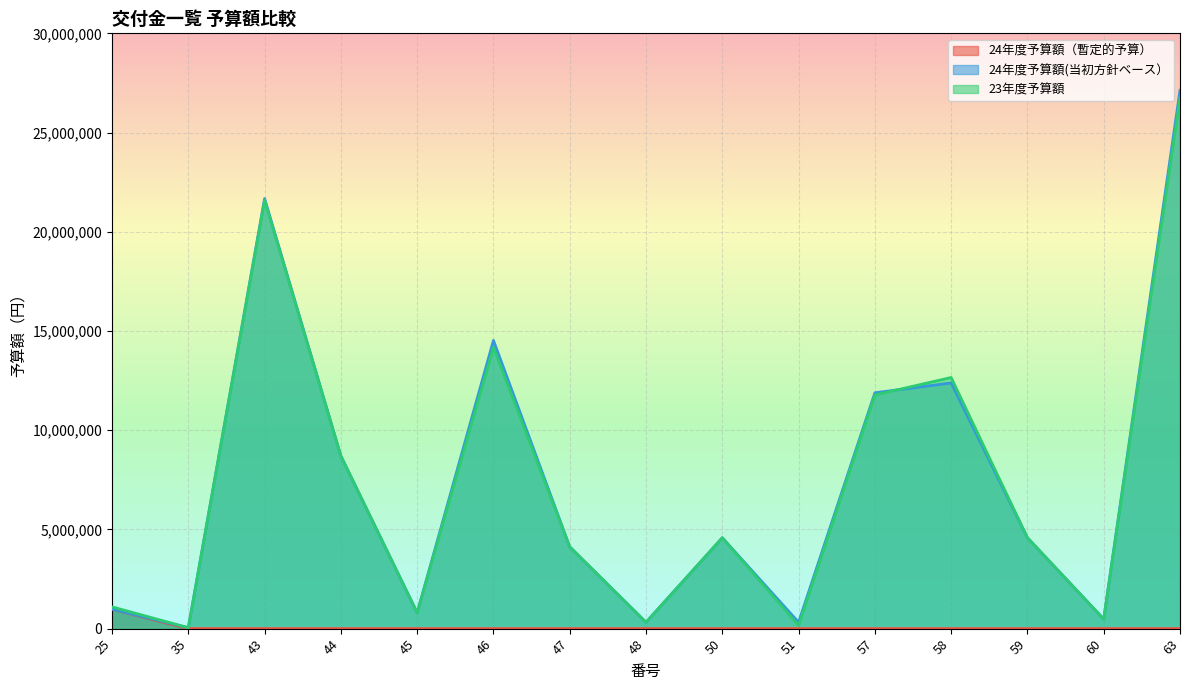

Where is the first local maximum for 23年度予算額?

43